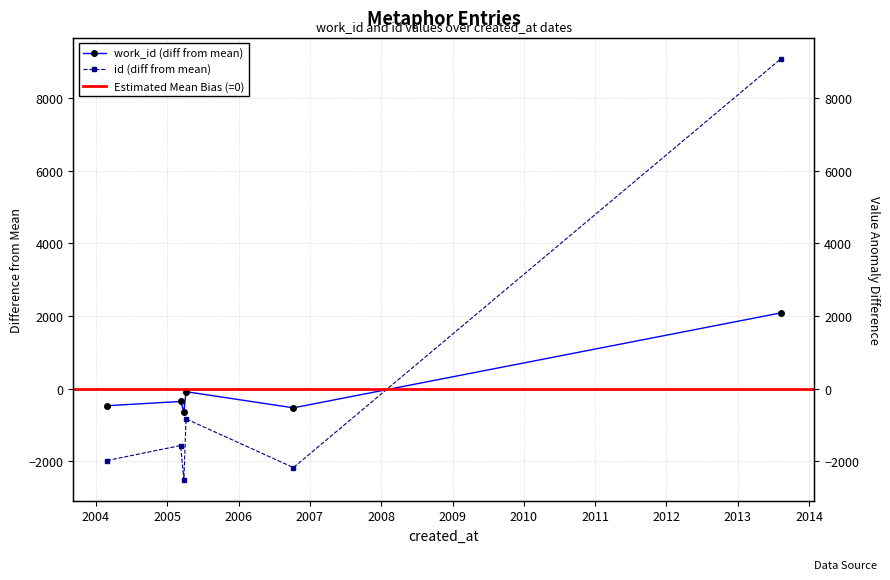

How many points are lower than both their immediate neighbors (excluding endpoints)?

2